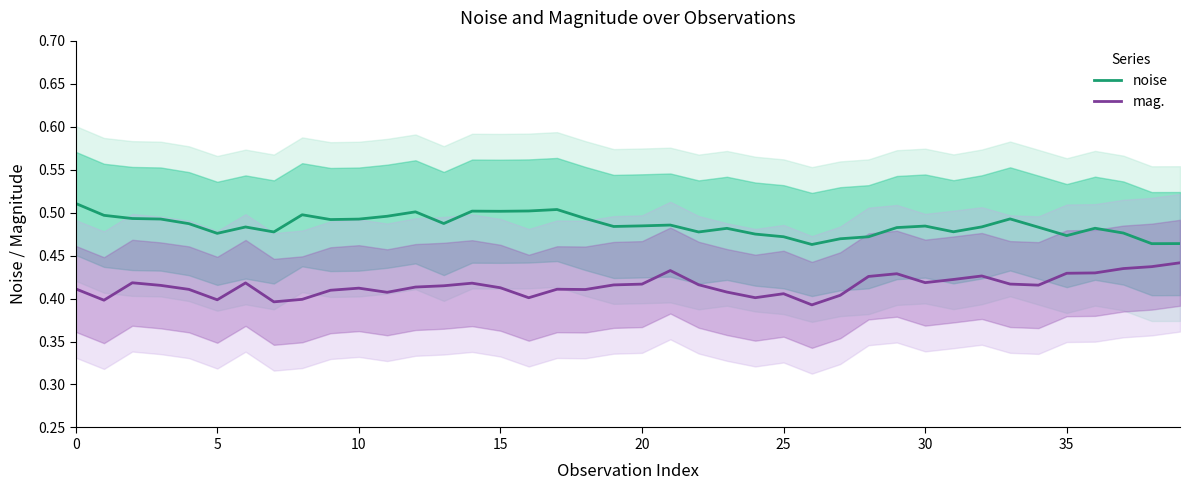

List the series in order of their overall mean, highest first.

noise, mag.